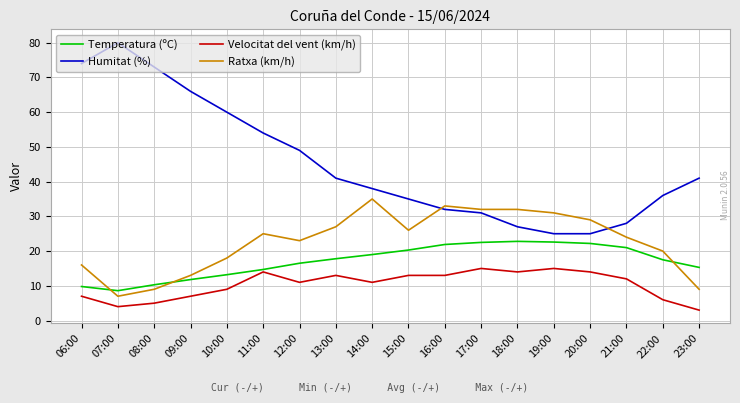

True or false: Velocitat del vent (km/h) and Humitat (%) intersect in this chart.

False